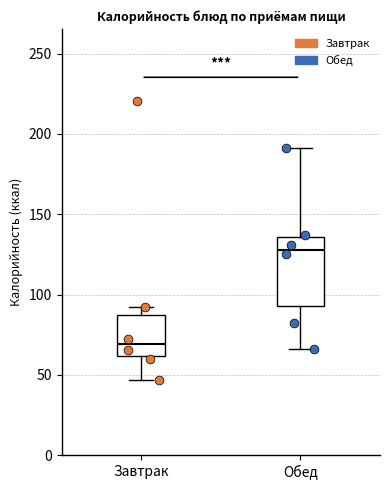

Where does the median line of the box for Завтрак sit on the y-axis? The values are not printed on the chart, so give them approximately, as read against the axis.

70